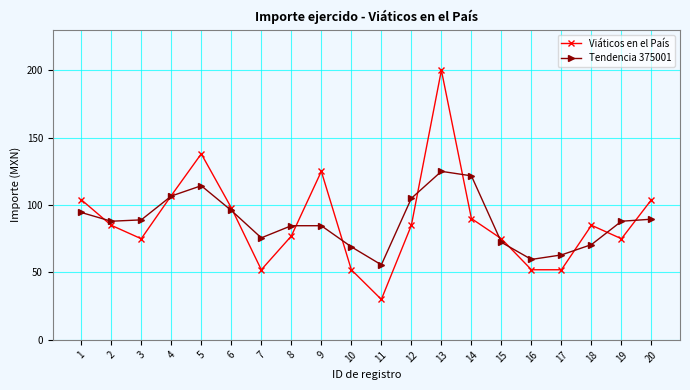

What is the sum of all Viáticos en el País values?

1761.0